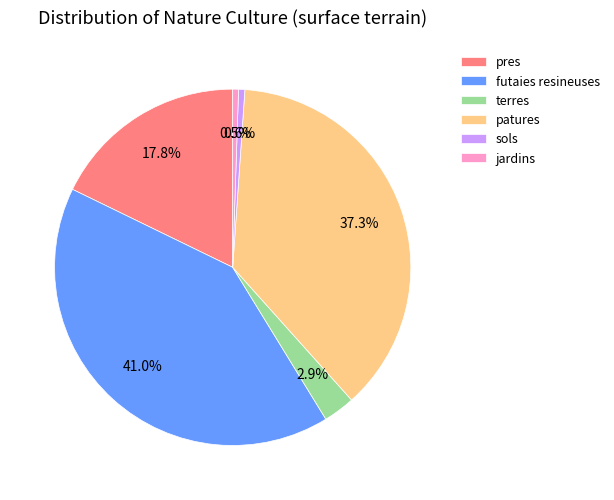

Does jardins account for over 50% of the chart?

No